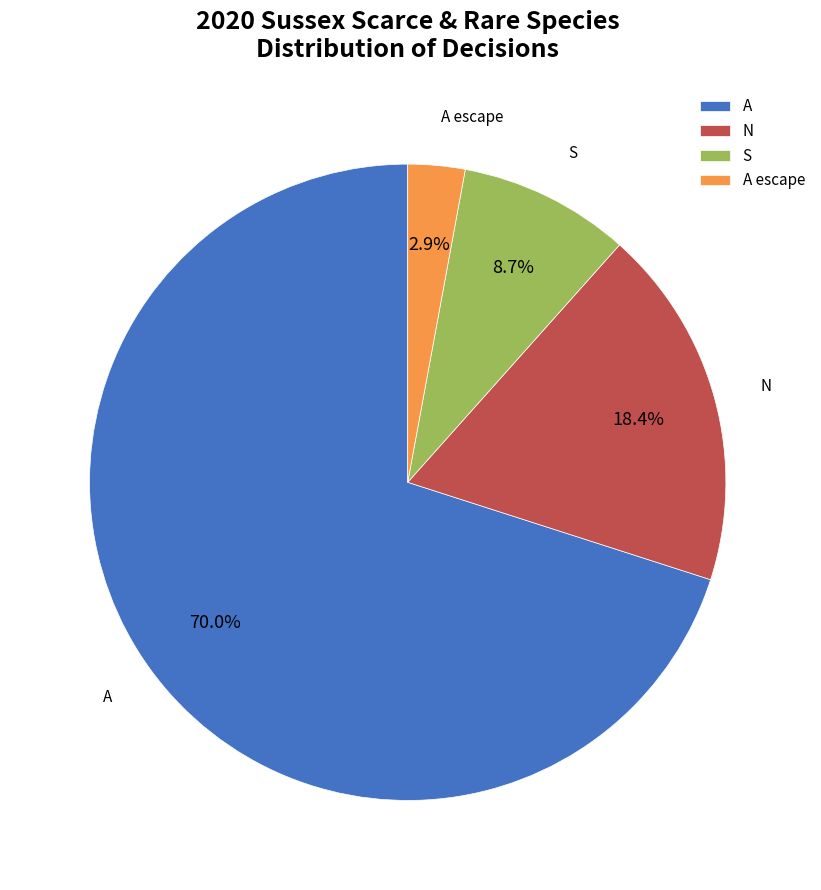

Which category accounts for the majority?

A